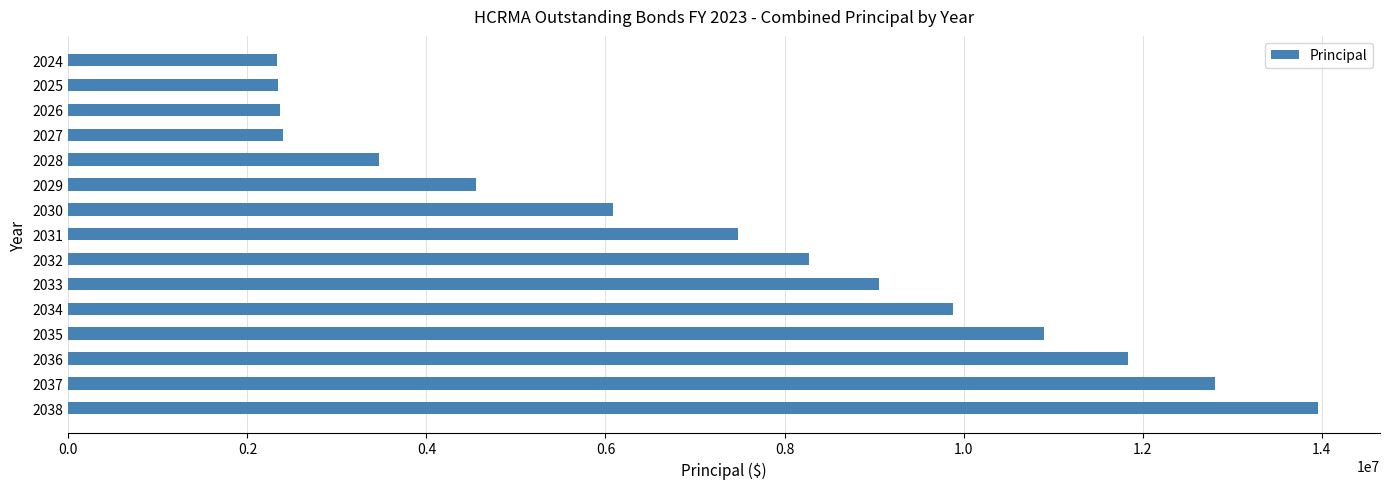

What is the smallest value displayed?

2325000